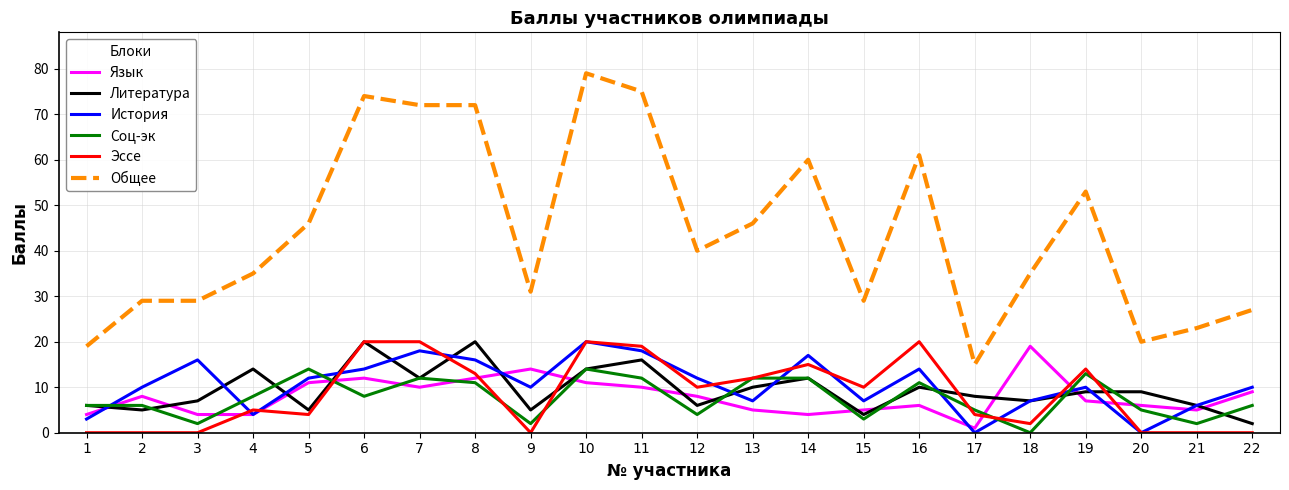

Is the value of Эссе at 15 greater than the value of Язык at 22?

Yes